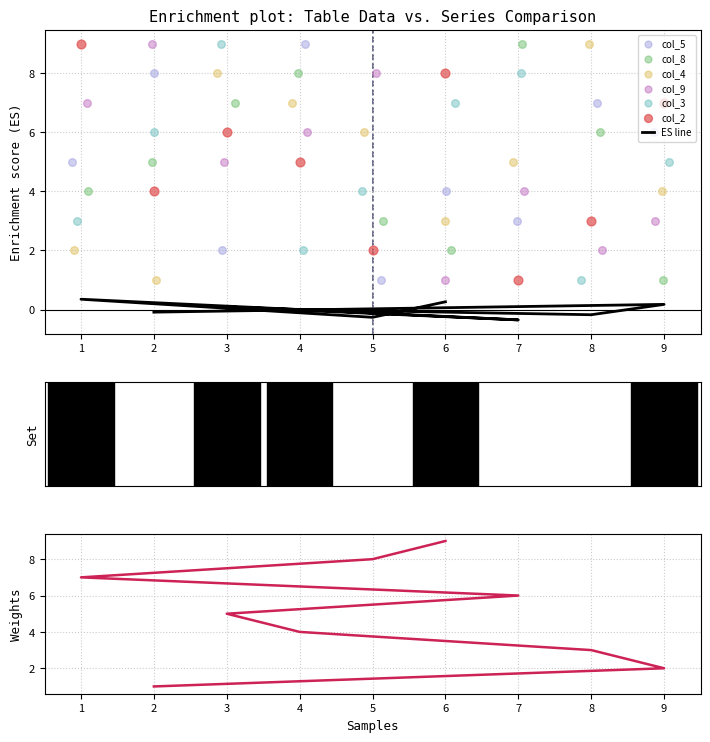

What are all the series names shown in the legend?

col_2, col_5, col_8, col_4, col_9, col_3